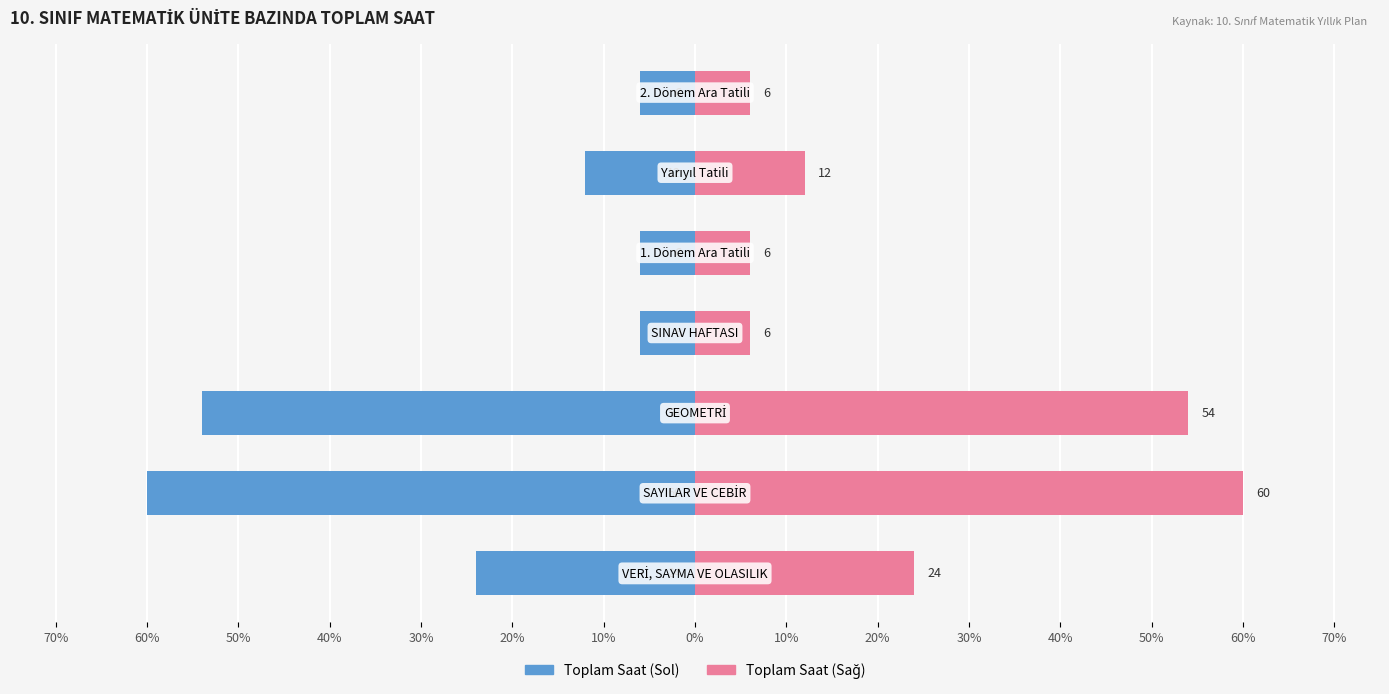

How many bars are there in total?

14